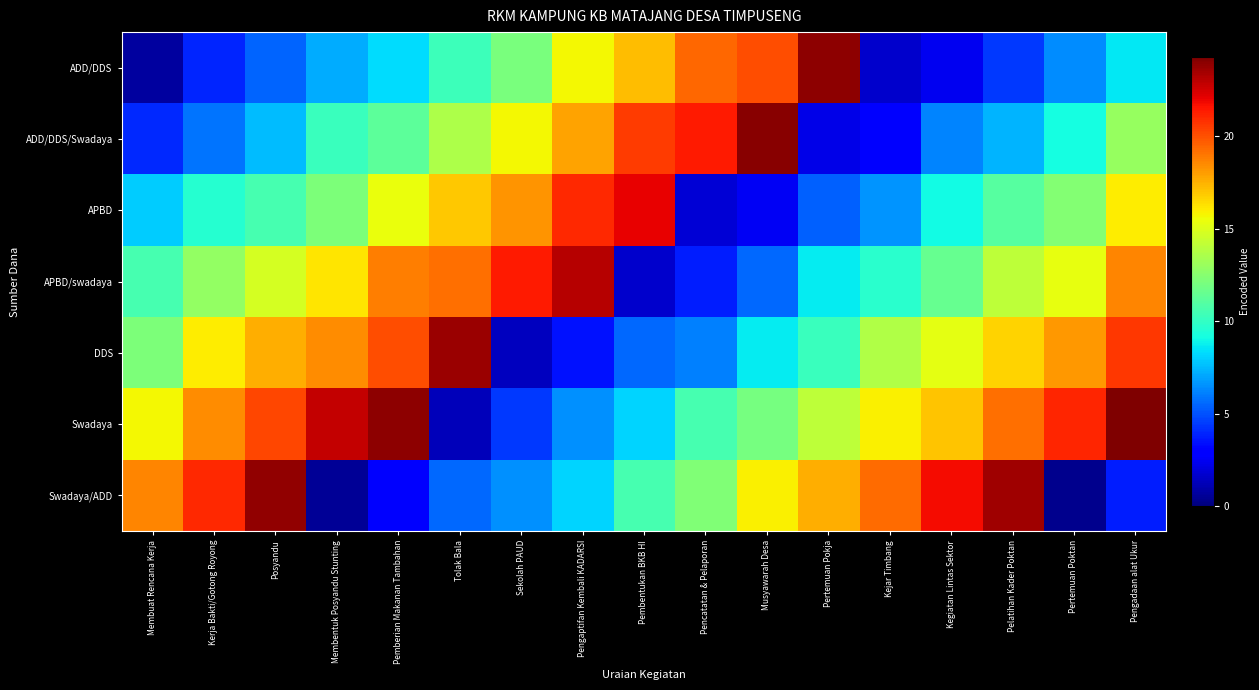

List the series in order of their peak value, highest first.

Swadaya, ADD/DDS/Swadaya, ADD/DDS, Swadaya/ADD, DDS, APBD/swadaya, APBD